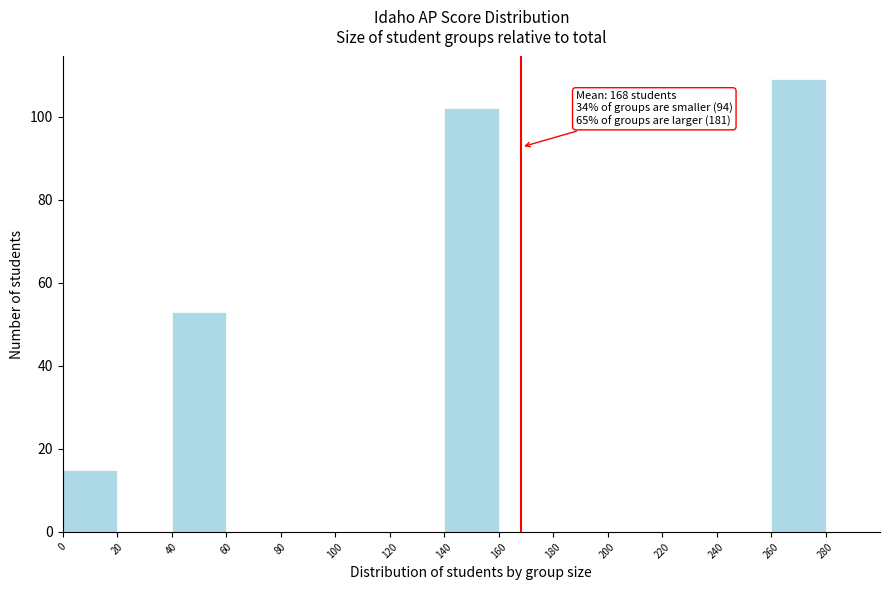

Over which range of the x-axis is the bar tallest?

260 to 280